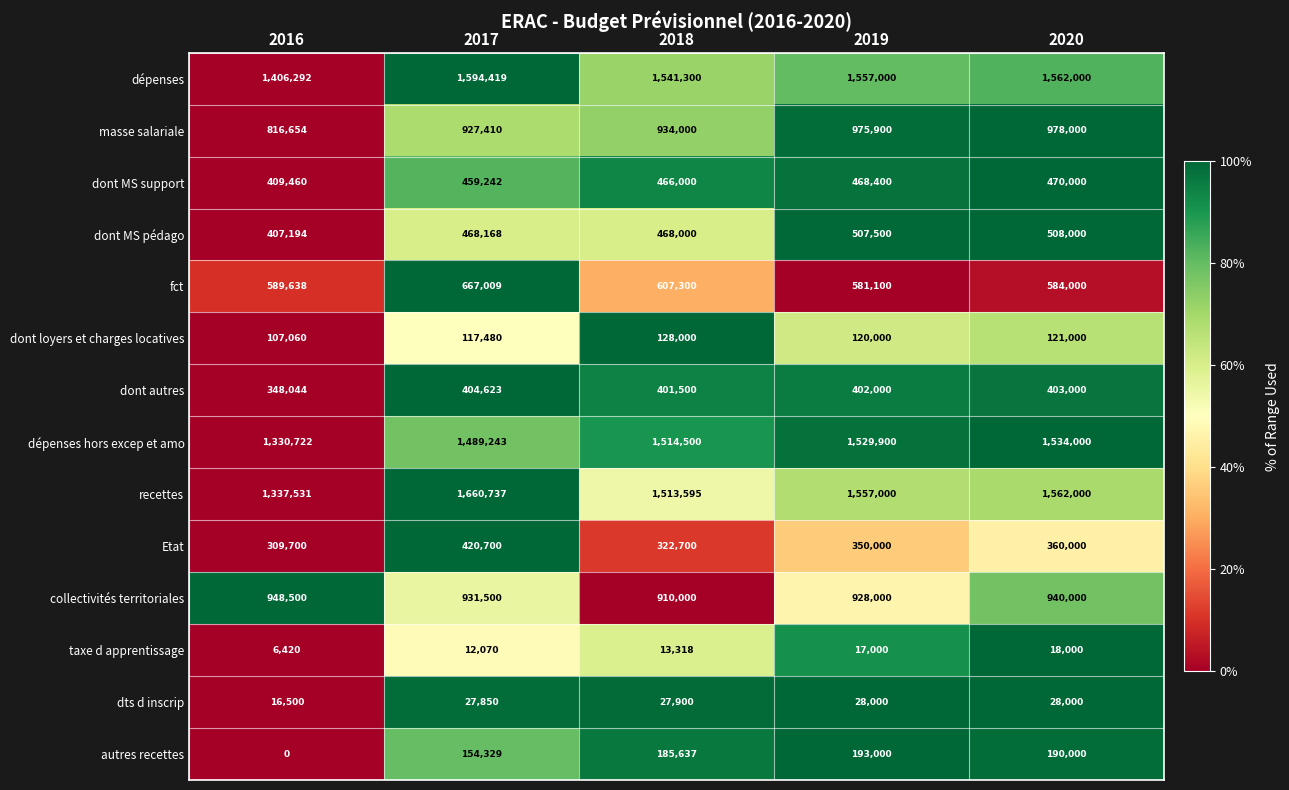

At 2017, list the series in order from smallest to largest.

taxe d apprentissage, dts d inscrip, dont loyers et charges locatives, autres recettes, dont autres, Etat, dont MS support, dont MS pédago, fct, masse salariale, collectivités territoriales, dépenses hors excep et amo, dépenses, recettes